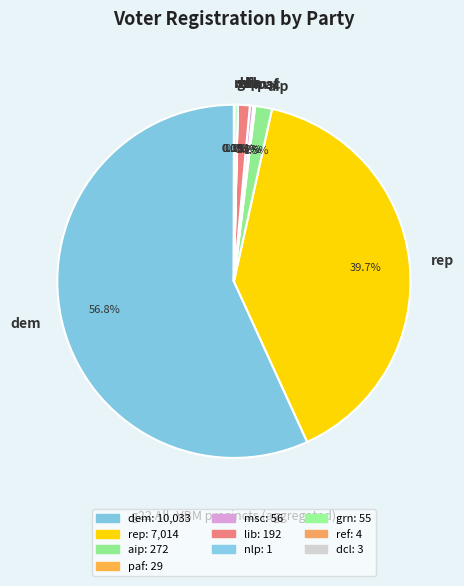

Is the sum of msc and rep greater than half?

No